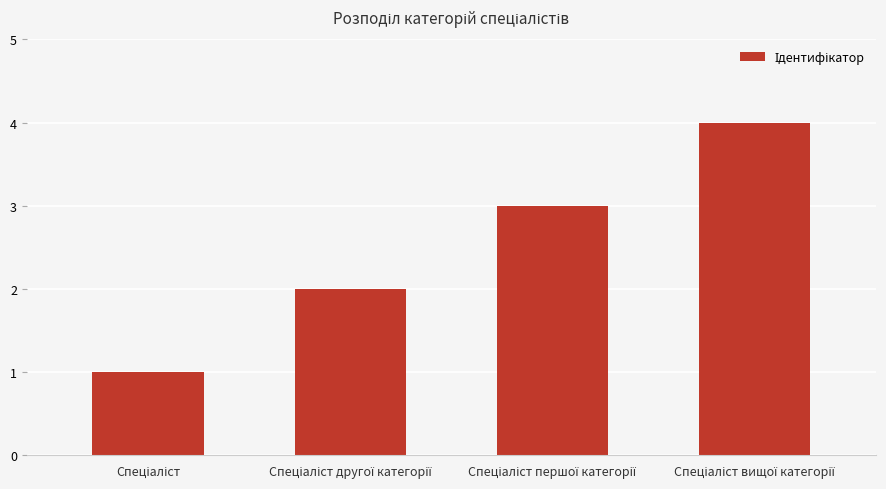

What is the greatest value displayed?

4